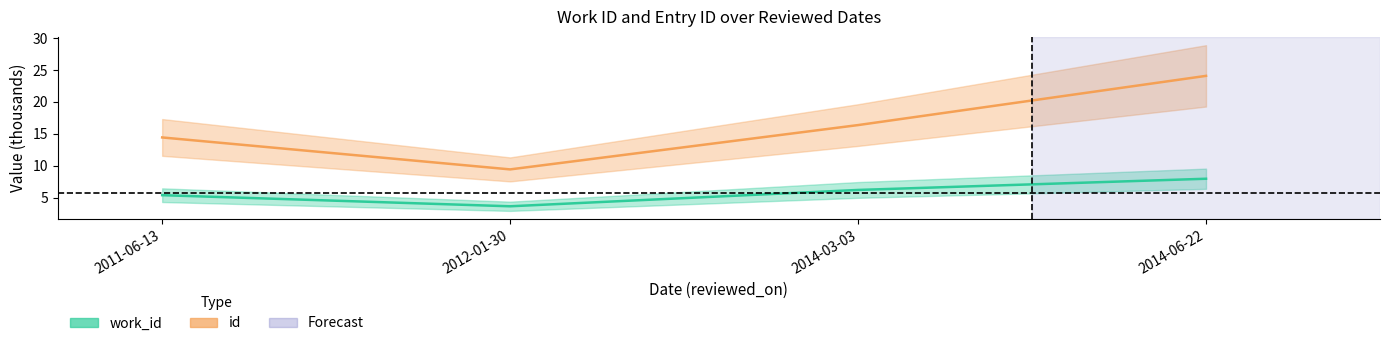

What position from the right is 2014-03-03?

2